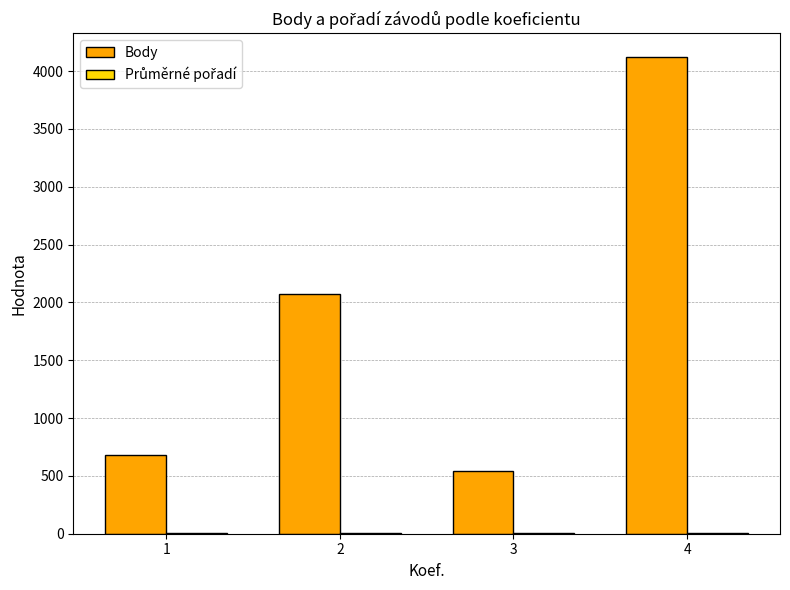

Which series changed the most between 1 and 2?

Body